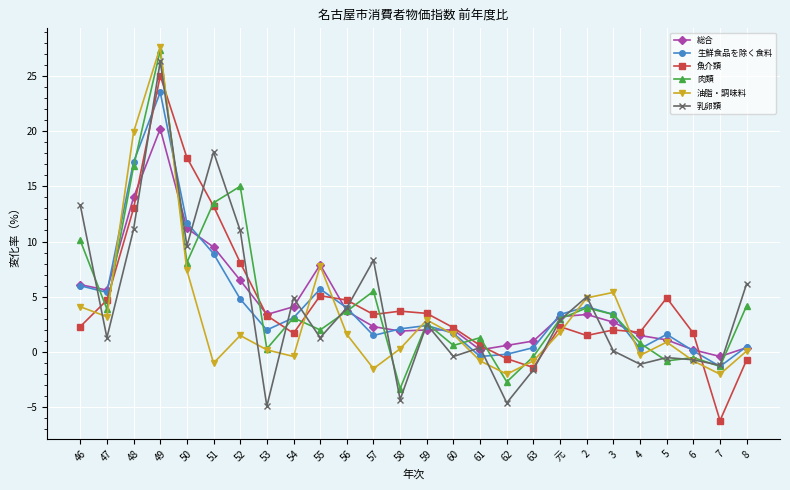

What are all the series names shown in the legend?

総合, 生鮮食品を除く食料, 魚介類, 肉類, 油脂・調味料, 乳卵類